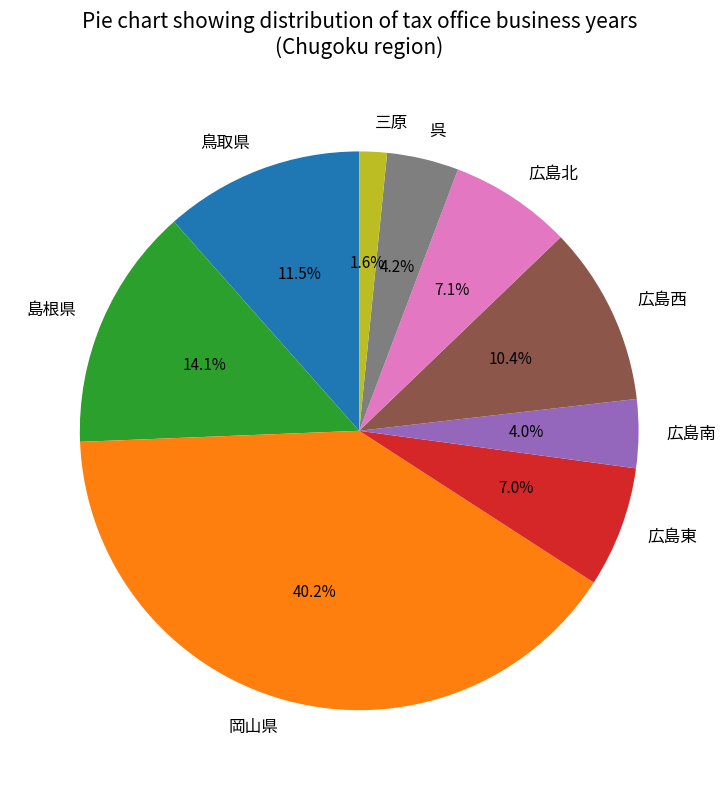

Combined, what portion of the pie is 広島東 and 岡山県?

47.2%